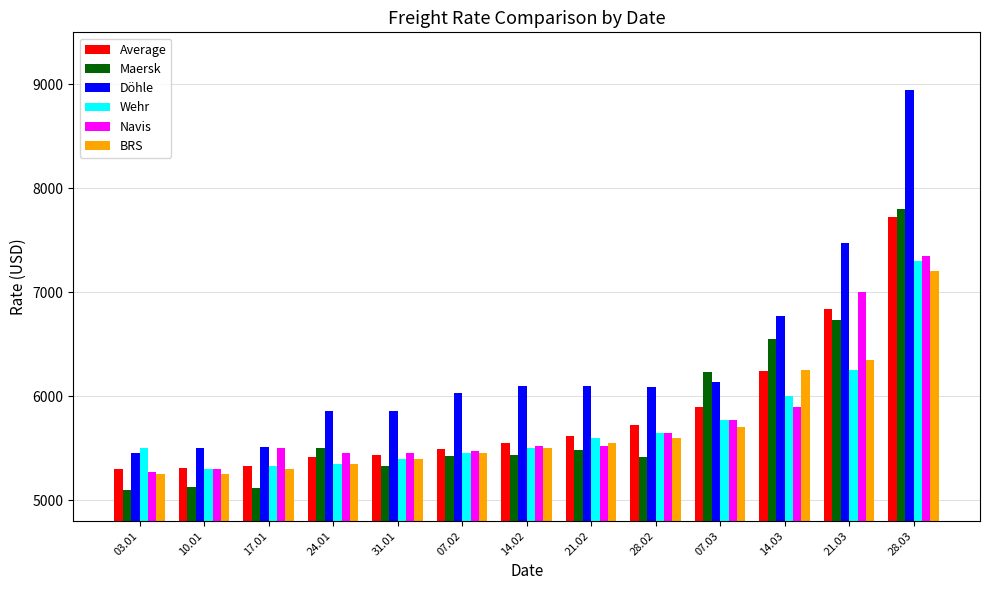

What is the difference between the highest and lowest values at 14.02?

665